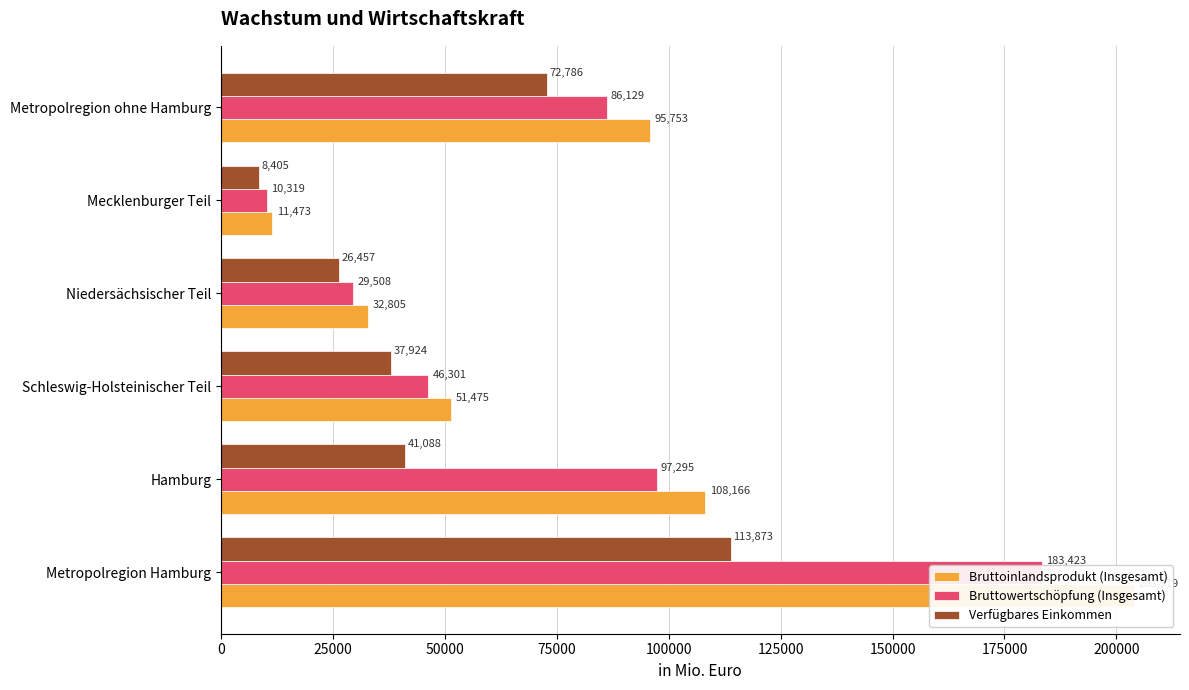

Between Mecklenburger Teil and Metropolregion ohne Hamburg, which is larger?

Metropolregion ohne Hamburg